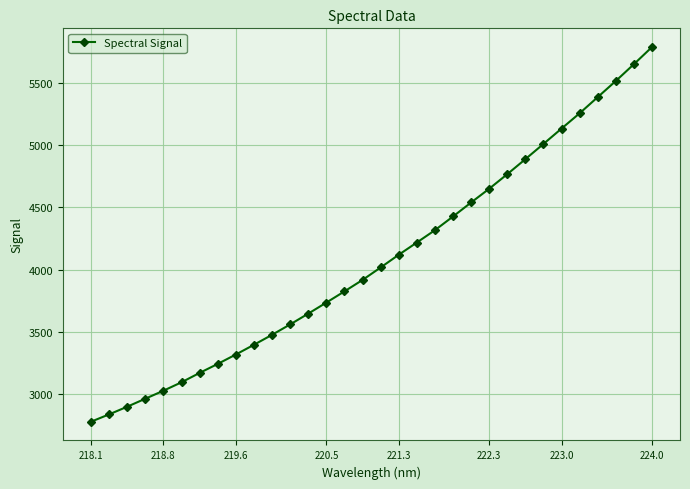

How many lines are shown in the chart?

1